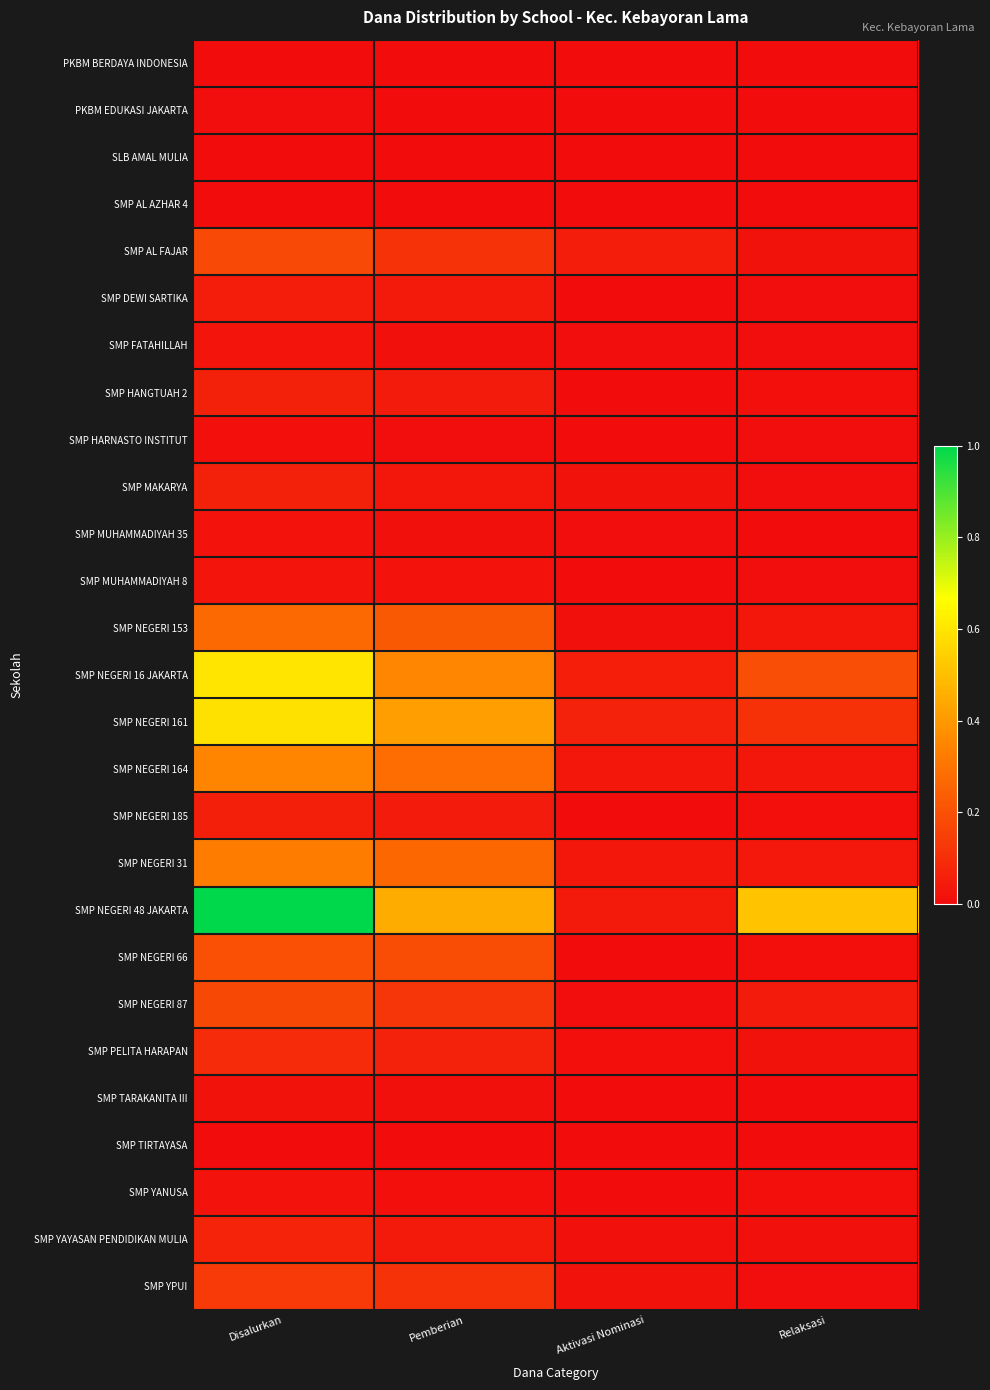

Which category has the lowest value across all series?

Aktivasi Nominasi